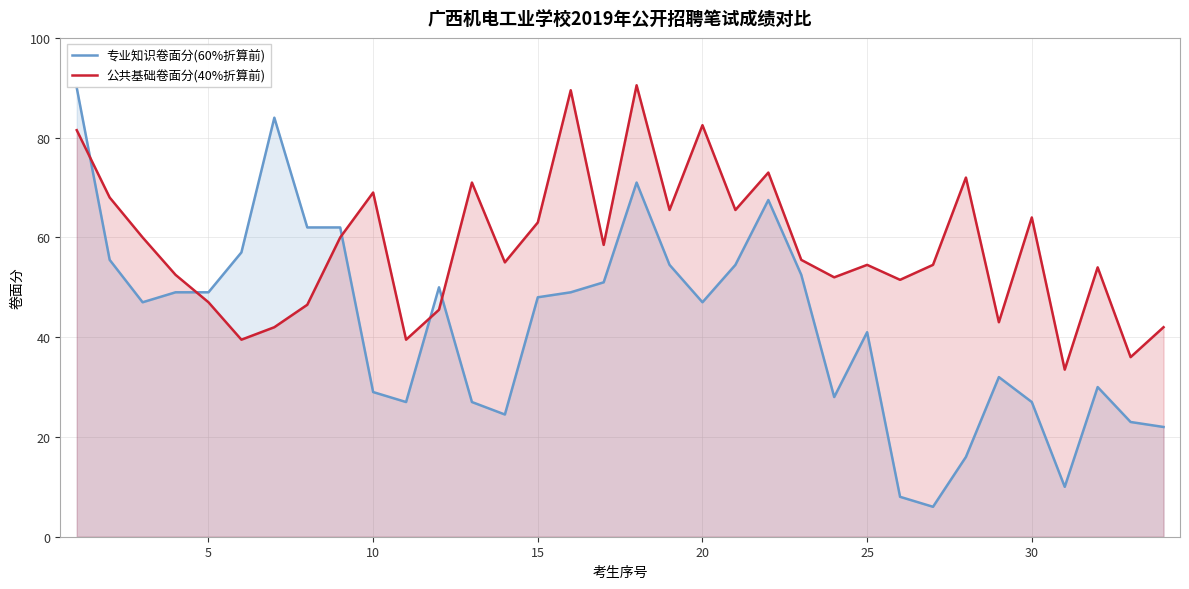

How many times do 专业知识卷面分(60%折算前) and 公共基础卷面分(40%折算前) cross each other?

5